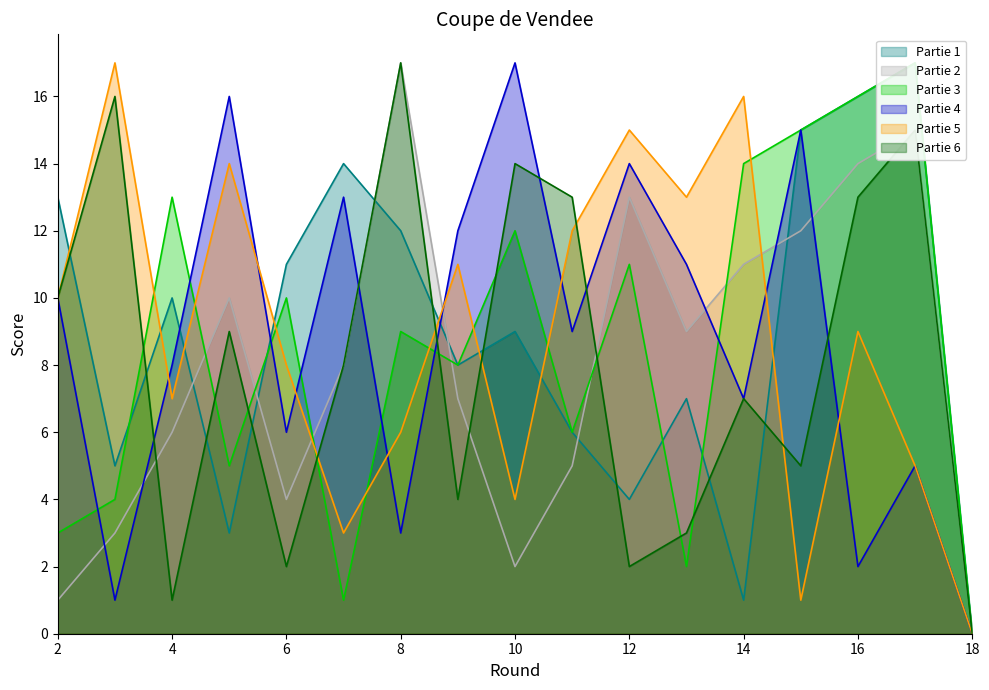

How many data points does each series have?

17